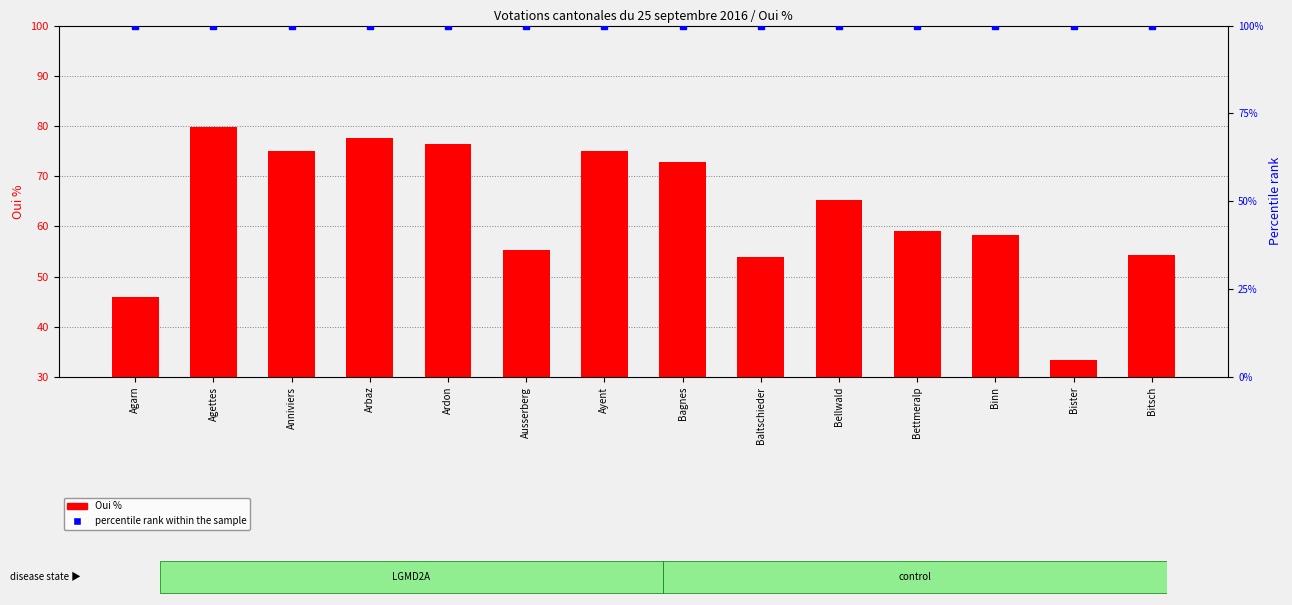

What is the difference between the maximum and minimum values in the Oui % series?

46.4